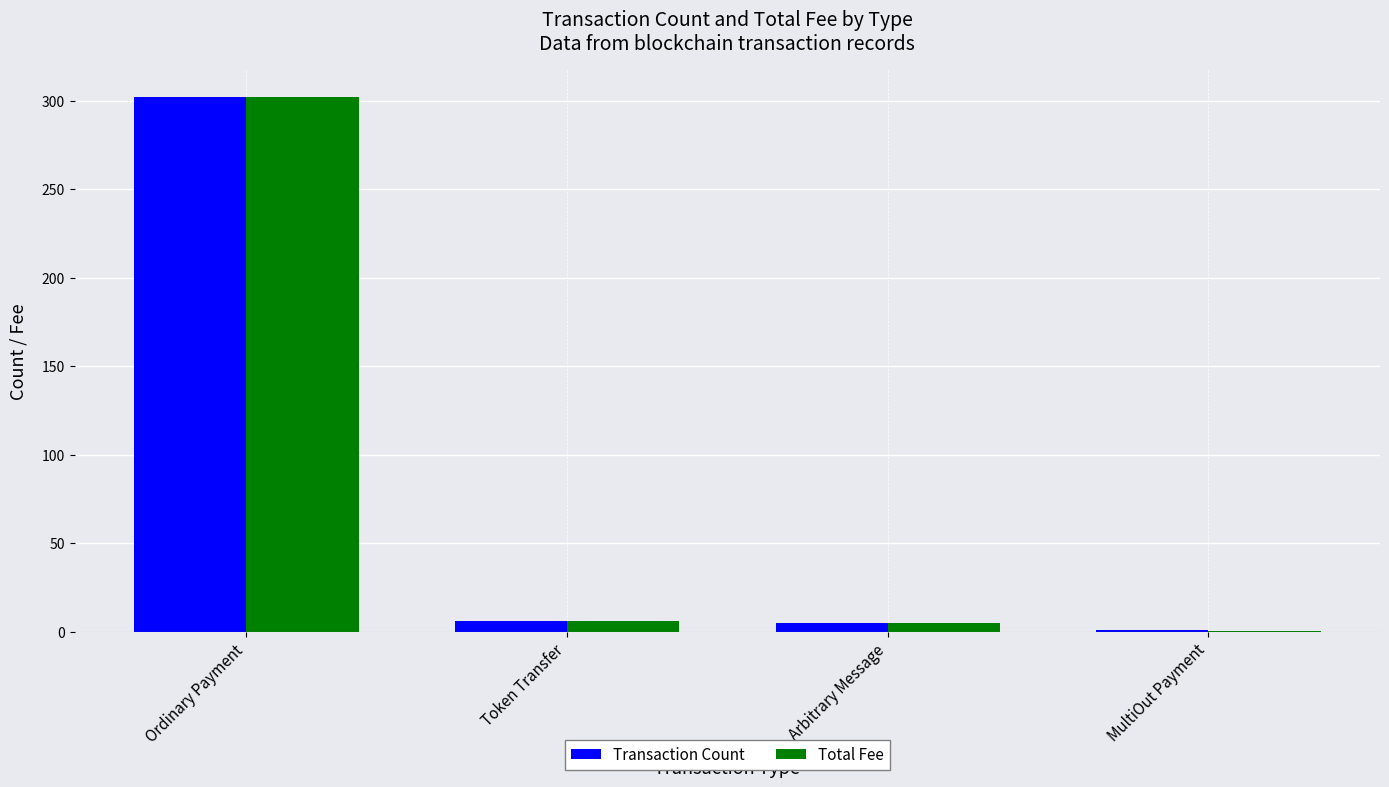

What is the sum of all Transaction Count values?

314.0